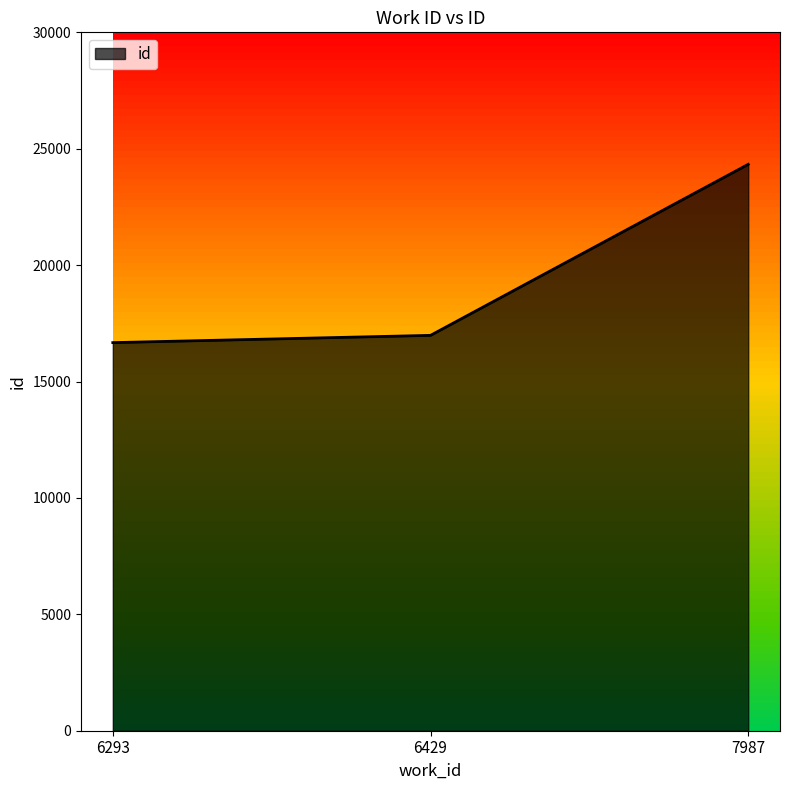

Read the value at 6429, to the nearest 100.

17000